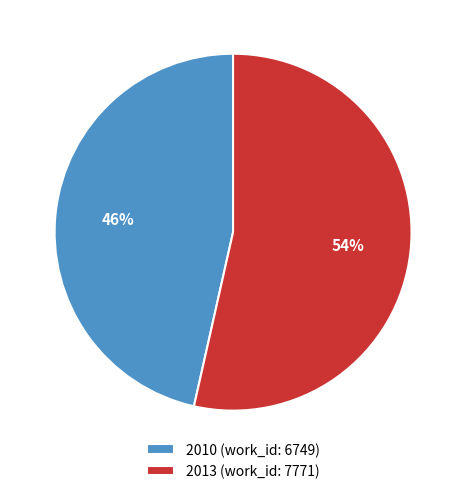

Rank the categories by value from highest to lowest.

2013 (work_id: 7771), 2010 (work_id: 6749)